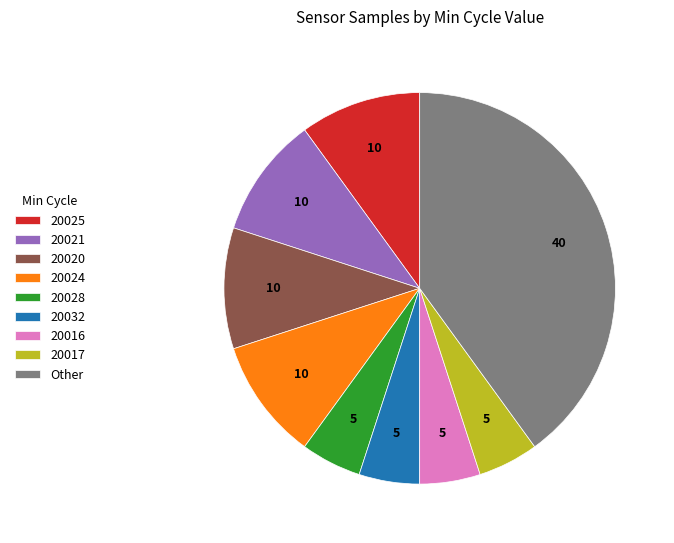

Do 20024 and 20032 together represent more than half of the pie?

No